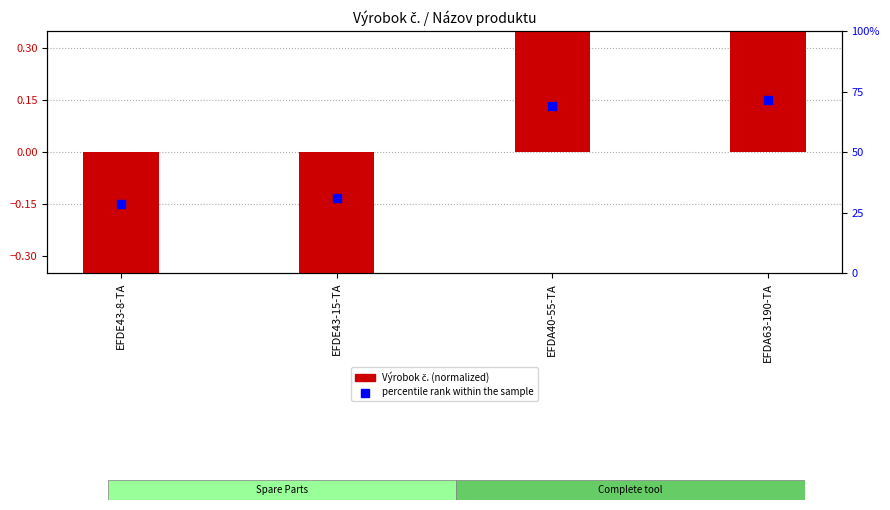

At which category is the sum across all series the highest?

EFDA63-190-TA